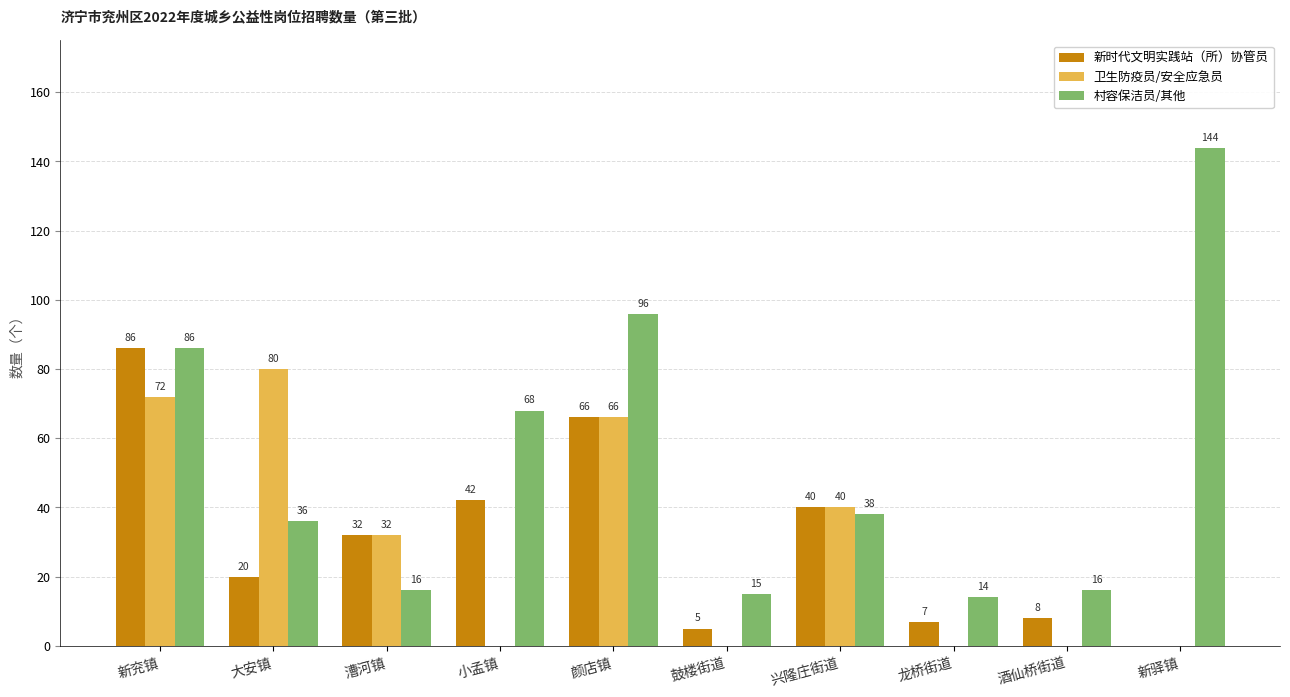

What is the sum of all 村容保洁员/其他 values?

529